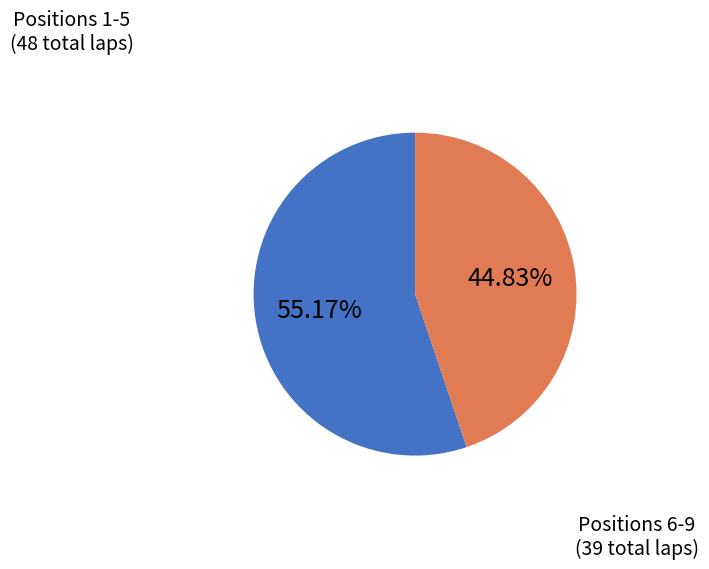

How many segments does this pie chart have?

2